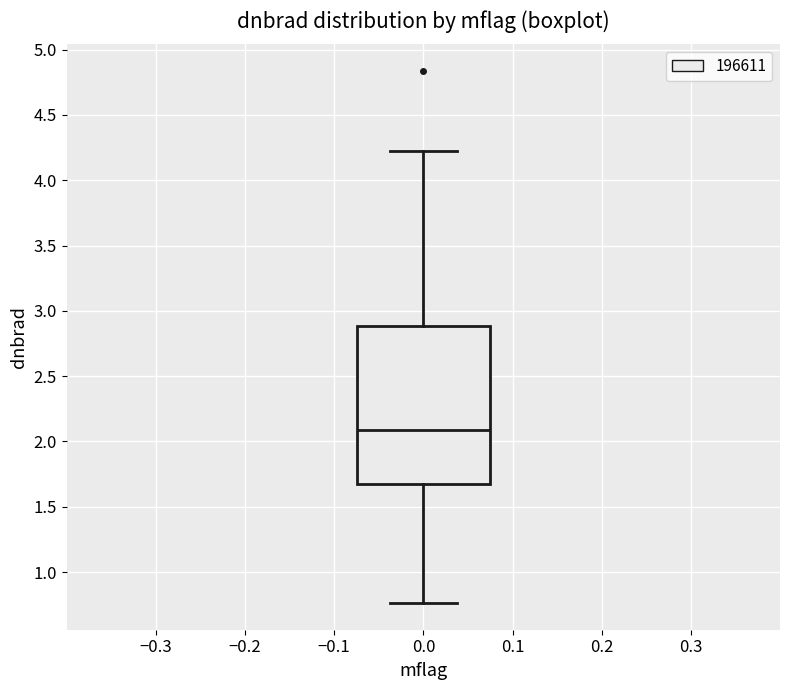

Transcribe this box plot: give where the median line is, the range the box spans, and where the two whiskers end, as read against the y-axis. The values are not printed on the chart, so give them approximately, as read against the axis.

median 2.10, box 1.70 to 2.90, whiskers 0.75 to 4.20